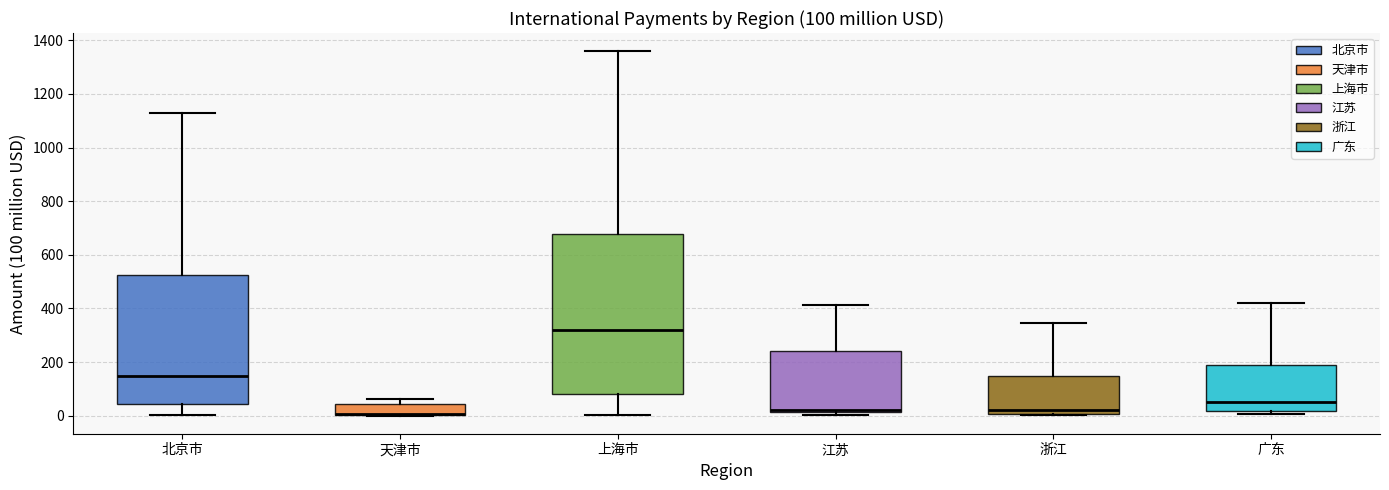

Which box is the tallest, from its lower edge to its upper edge?

上海市